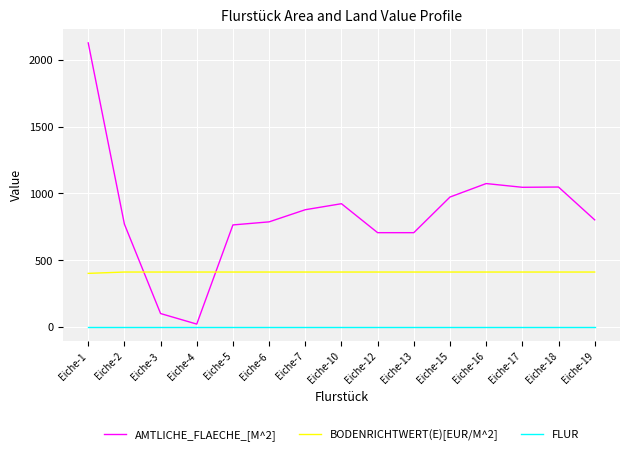

Between Eiche-13 and Eiche-18, which series saw the biggest shift?

AMTLICHE_FLAECHE_[M^2]